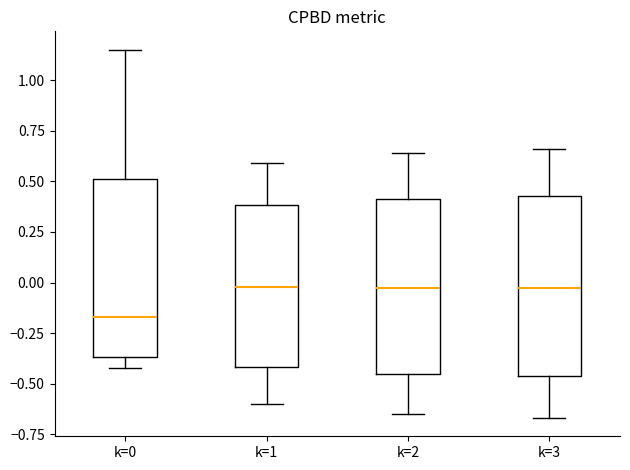

Reading left to right, read every box against the y-axis: the position of its median line, the range the box covers, and the ends of its whiskers. The values are not printed on the chart, so give them approximately, as read against the axis.

k=0: median -0.15, box -0.35 to 0.50, whiskers -0.40 to 1.15
k=1: median 0.00, box -0.40 to 0.40, whiskers -0.60 to 0.60
k=2: median 0.00, box -0.45 to 0.40, whiskers -0.65 to 0.65
k=3: median -0.05, box -0.45 to 0.45, whiskers -0.65 to 0.65